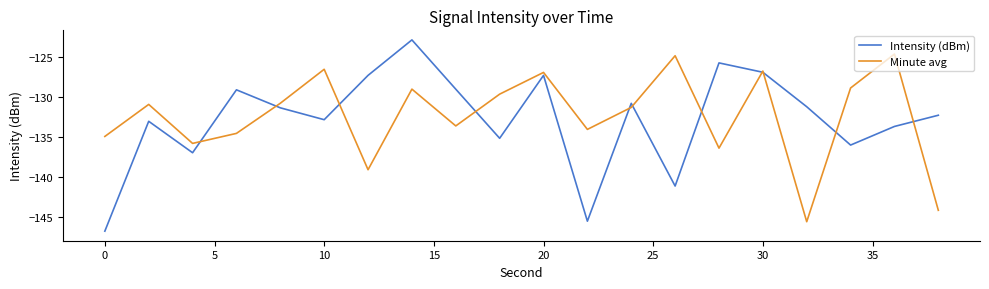

Rank the series by their maximum value, from highest to lowest.

Intensity (dBm), Minute avg